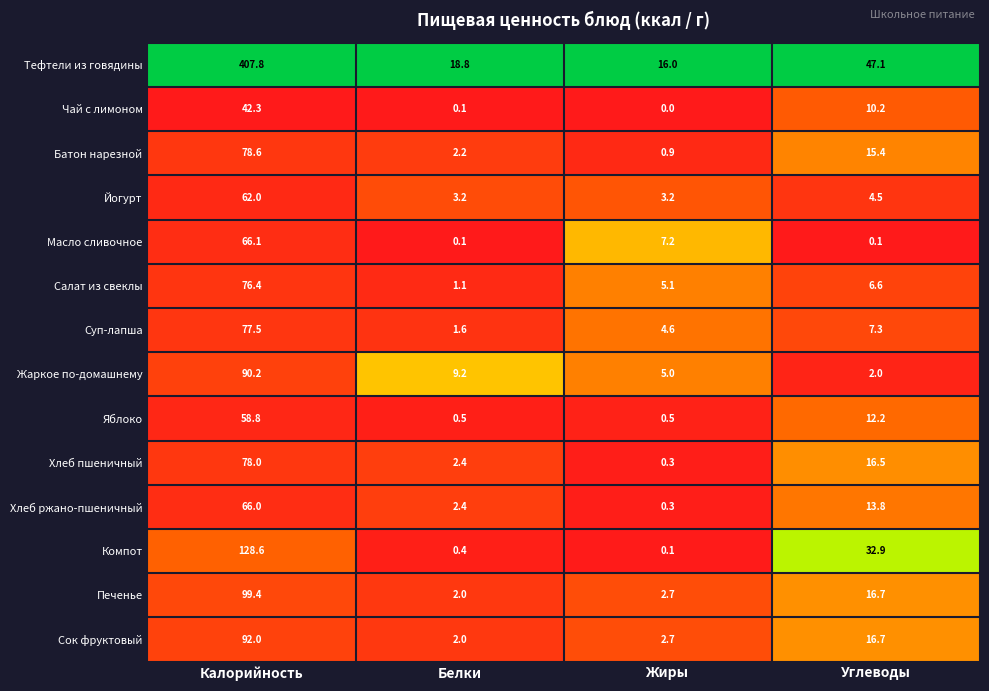

Which category has the lowest value across all series?

Жиры